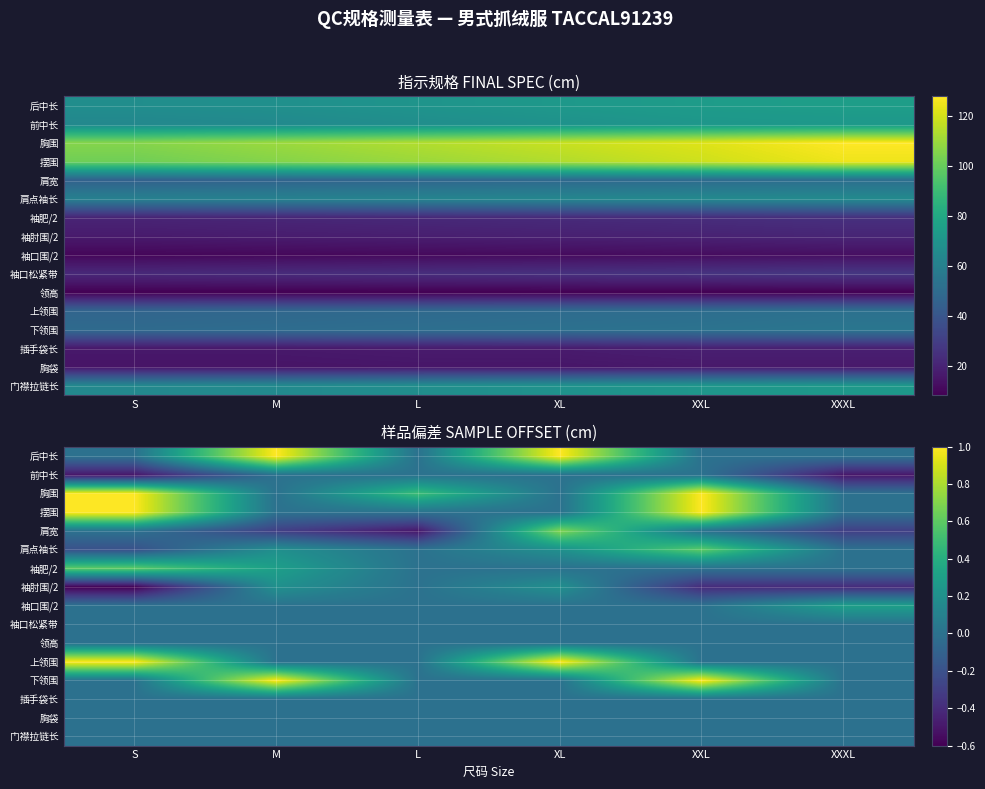

Is the value of 肩宽 at M greater than the value of 袖肥/2 at S?

No